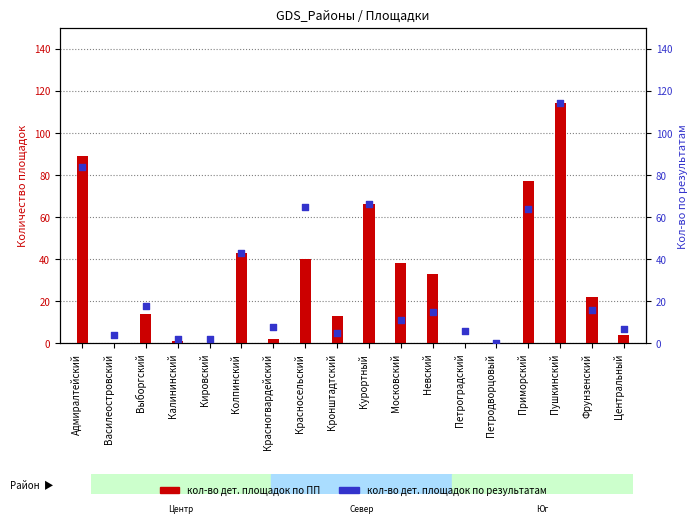

What are all the series names shown in the legend?

кол-во дет. площадок по ПП, кол-во дет. площадок по результатам